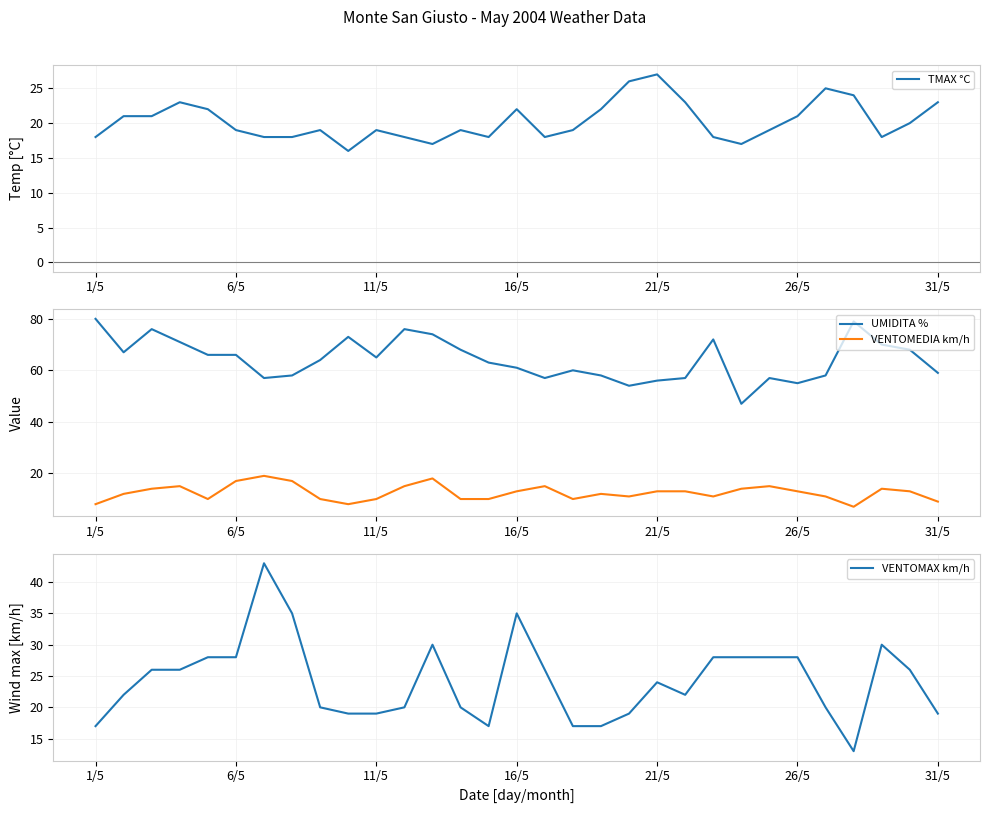

What is the value of the TMAX °C point at the 17th from the left?

18